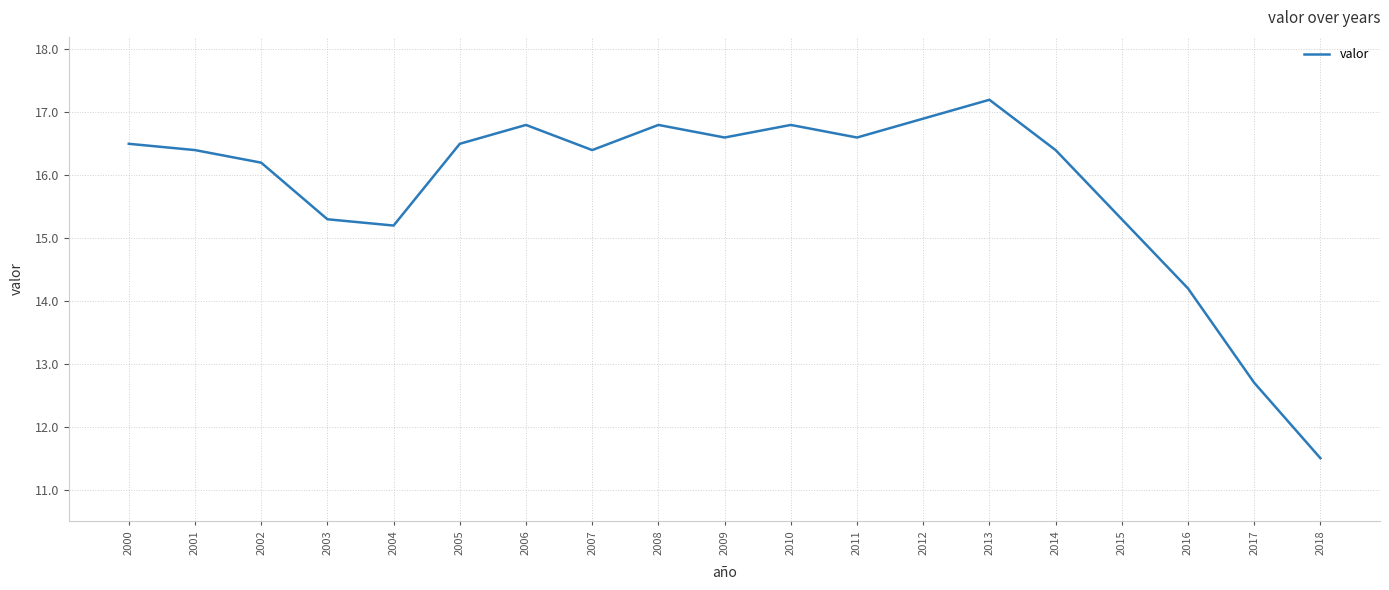

The chart shows a value of 22.3 at 2012. True or false?

False